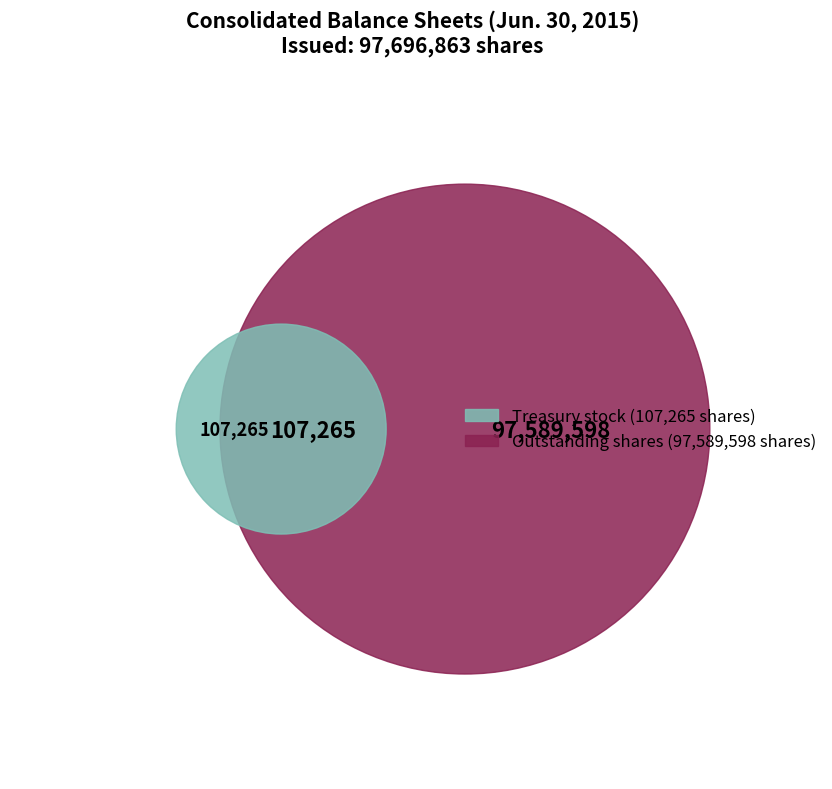

True or false: Common stock, issued shares accounts for 50% of the total.

True